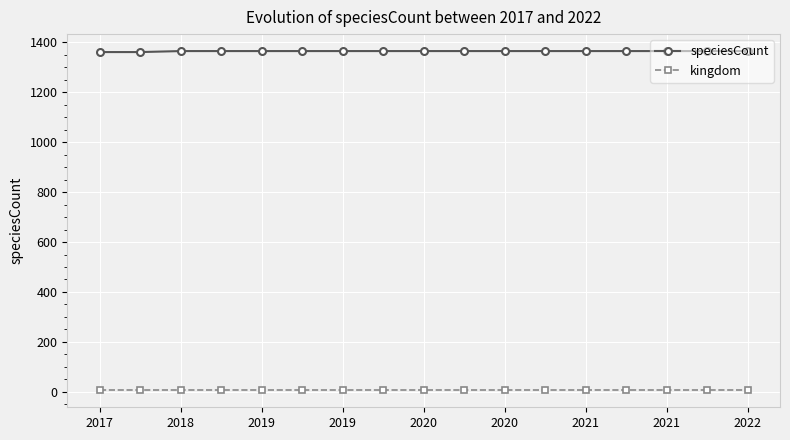

True or false: kingdom and speciesCount cross at least once.

False